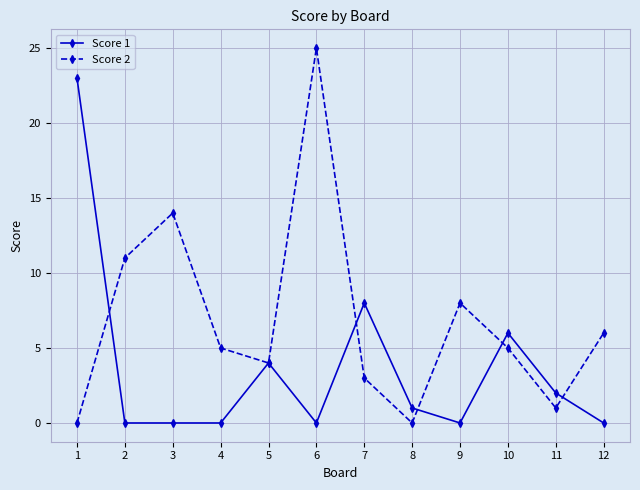

Is it true that Score 2 equals 8 at 8?

False